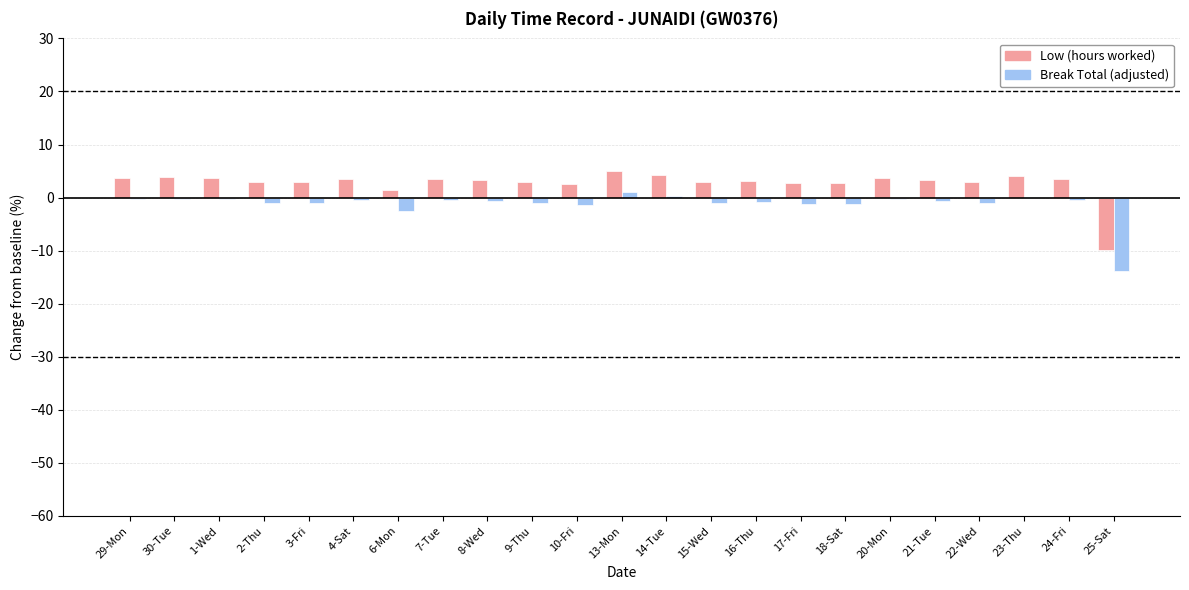

What is the highest value of the Low (hours worked) series?

5.1